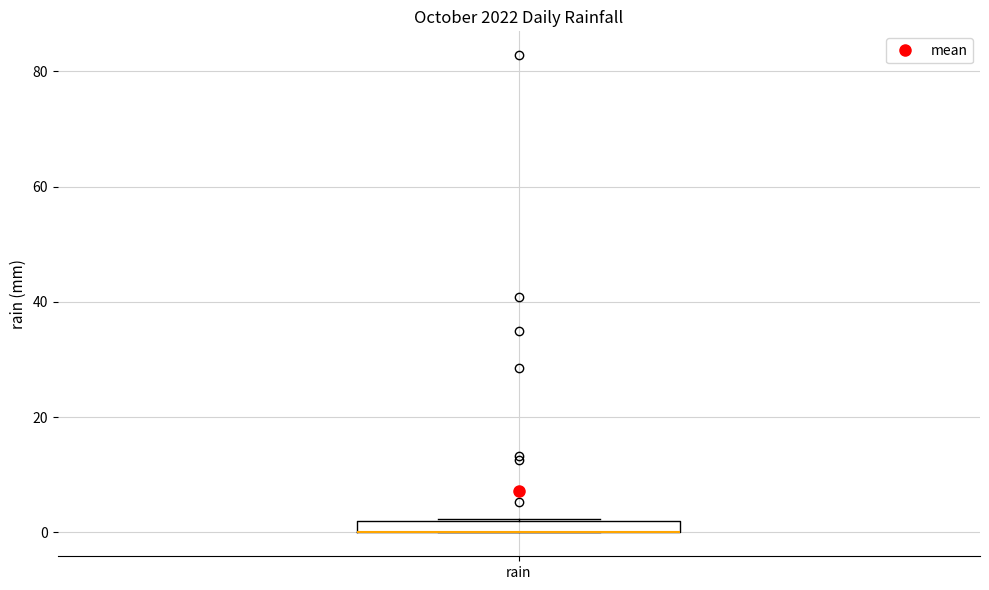

Where is the lower edge of the box for rain on the y-axis? The values are not printed on the chart, so give them approximately, as read against the axis.

0